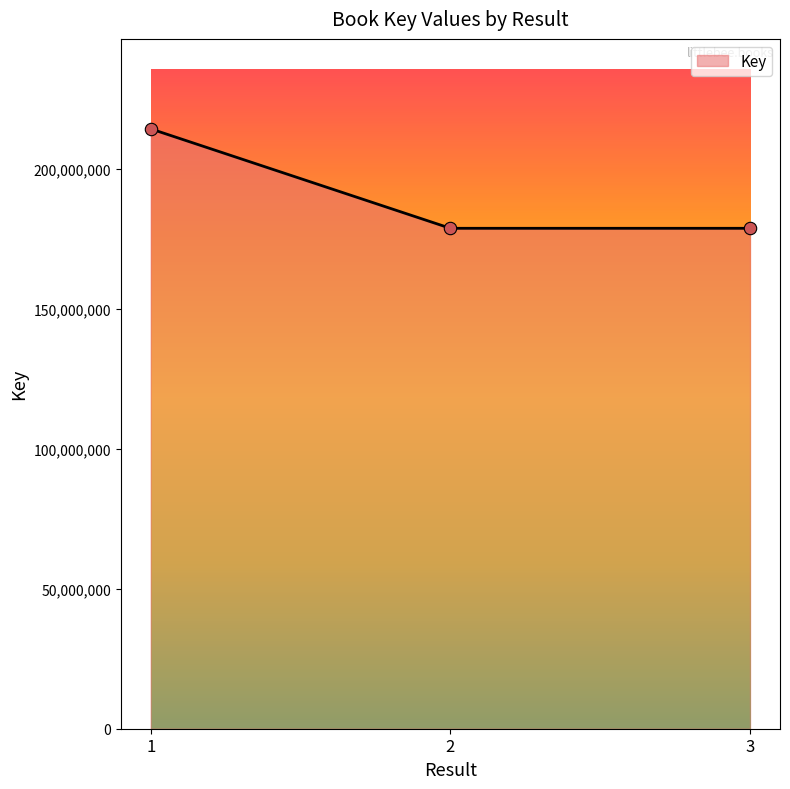

What is the change in value from 1 to 2?

-35505345